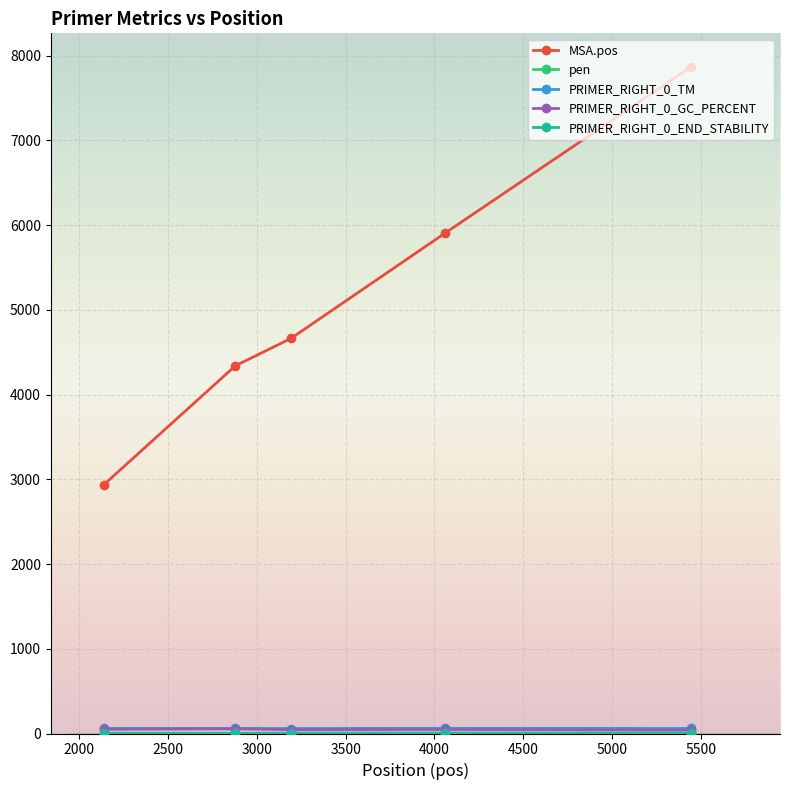

Which series has the largest range (max minus min)?

MSA.pos